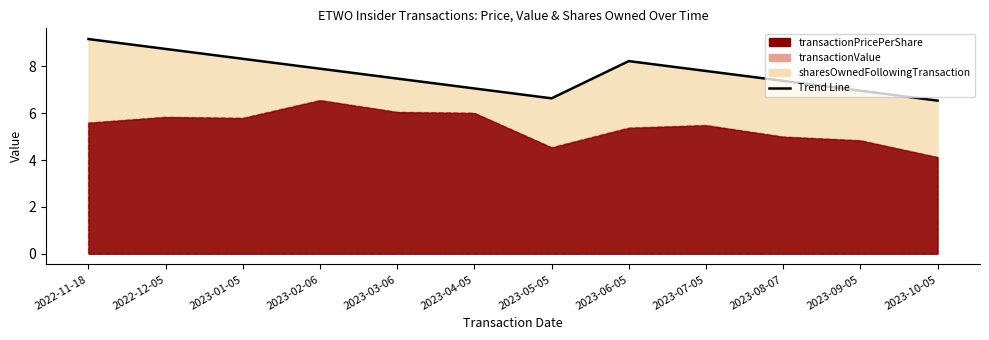

Reading left to right, what are all the values shown in this chart?

9.2	8.7	8.3	7.9	7.5	7.1	6.6	8.2	7.8	7.4	7.0	6.5